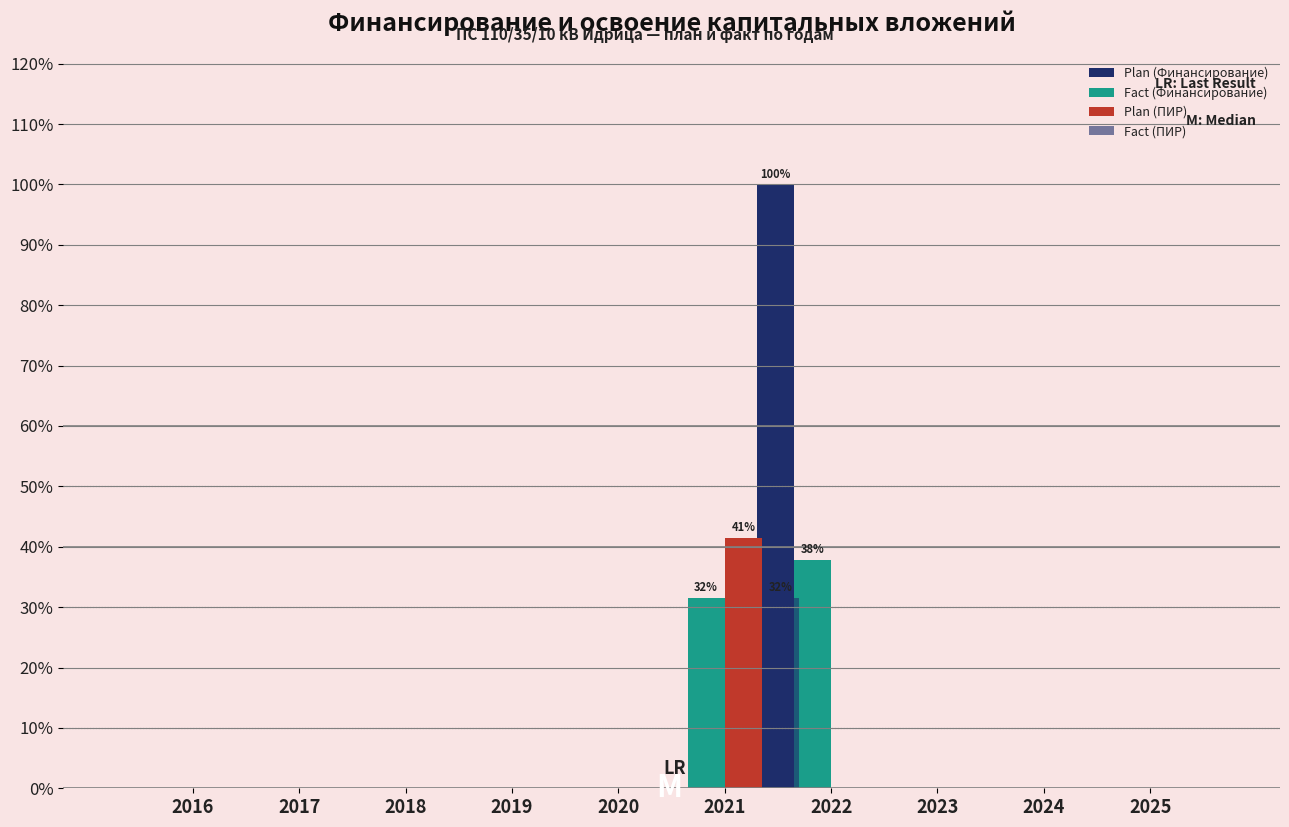

Which series has the largest range (max minus min)?

Plan (Финансирование)